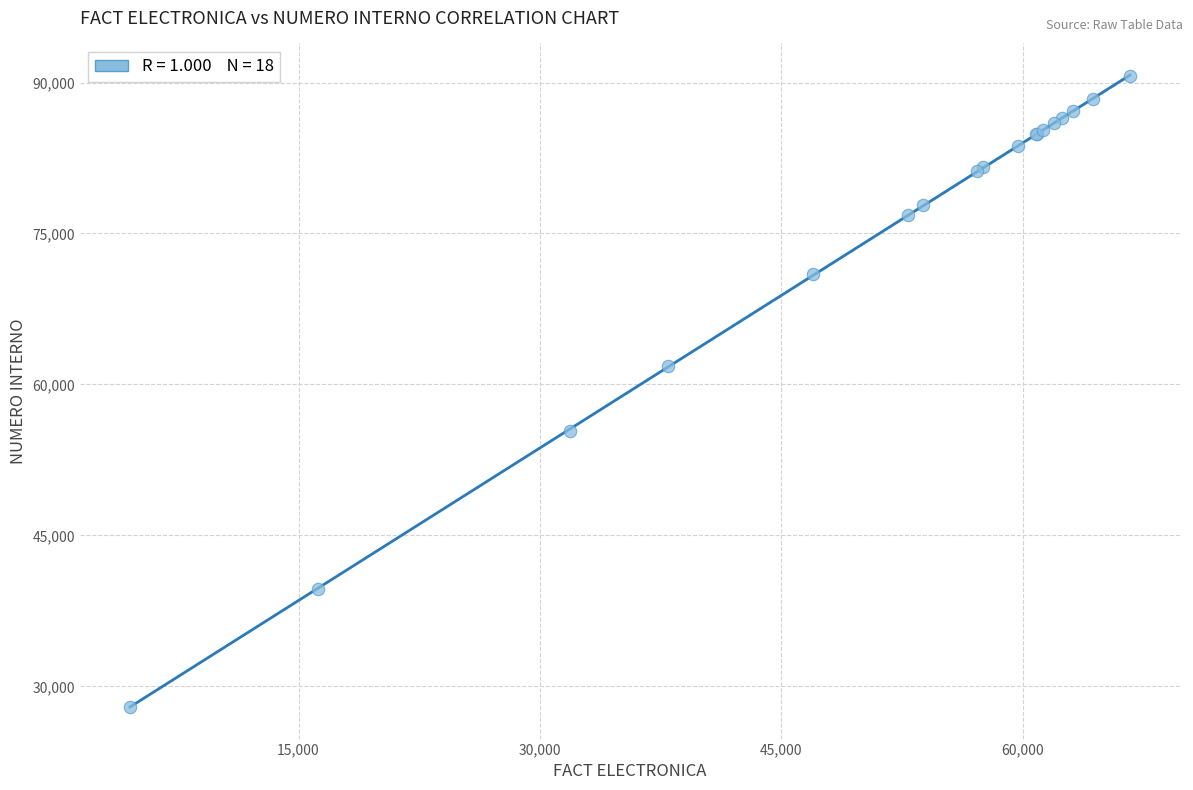

What Y value in the scatter plot is closest to 59321?

61852